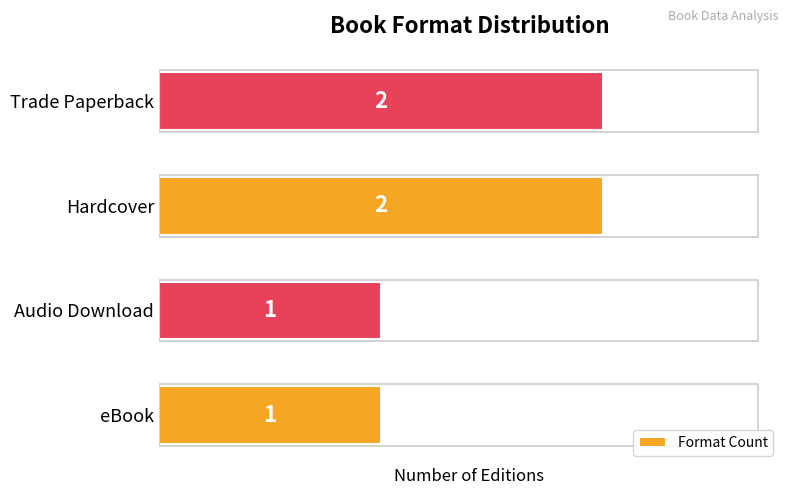

Is it true that the value at Trade Paperback is 1?

False